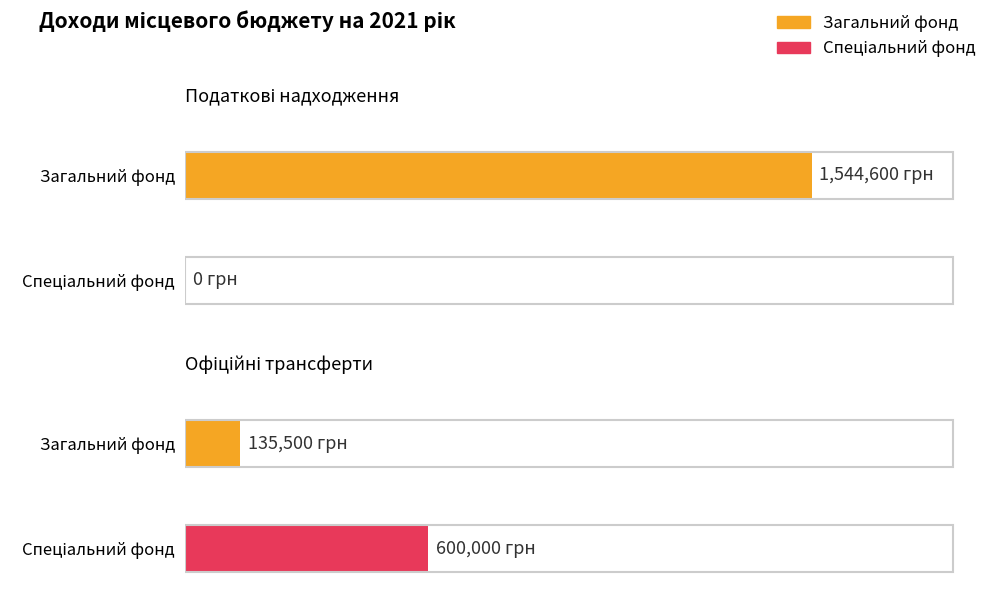

Does the chart contain any negative values?

No